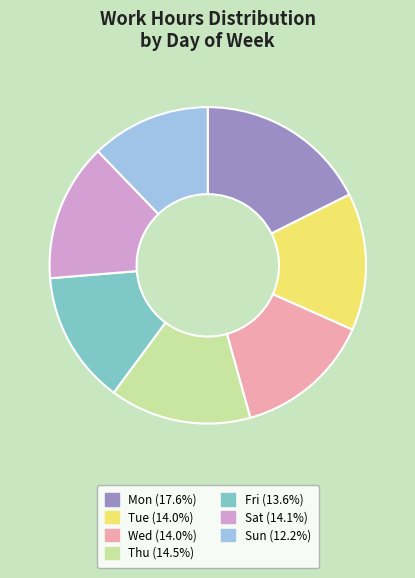

Is there any slice that represents more than half of the pie?

No